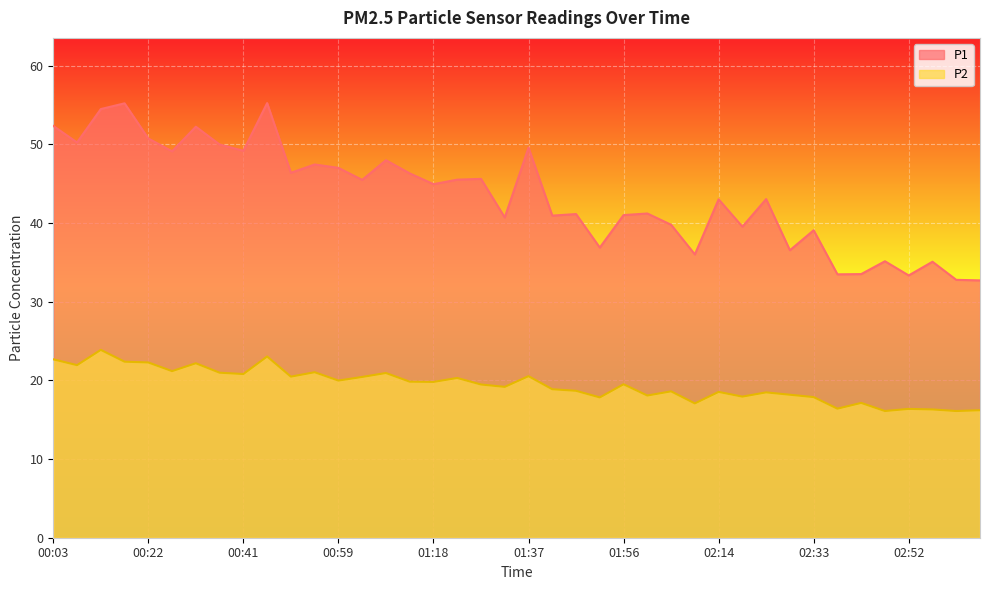

What is the difference between the maximum and minimum values in the P1 series?

22.5